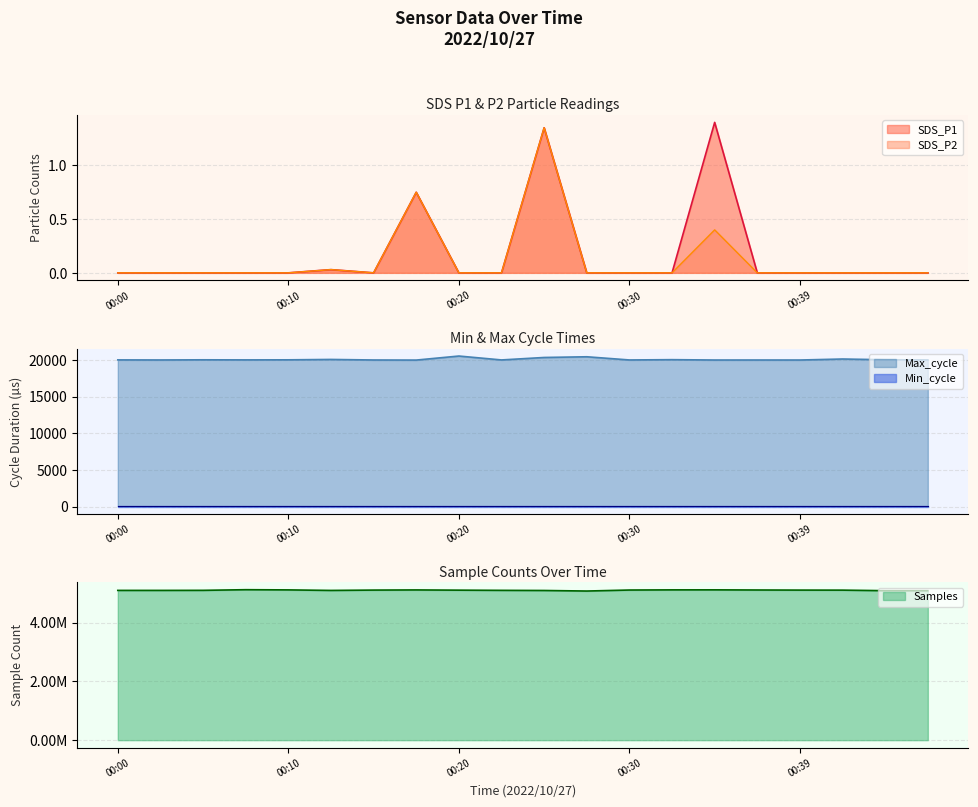

How many positive values does the SDS_P1 series have?

4